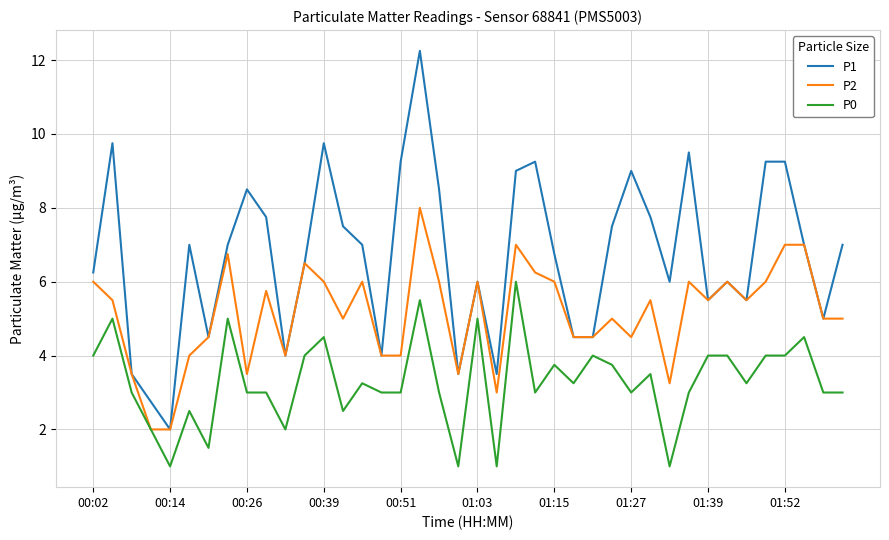

How many lines are shown in the chart?

3